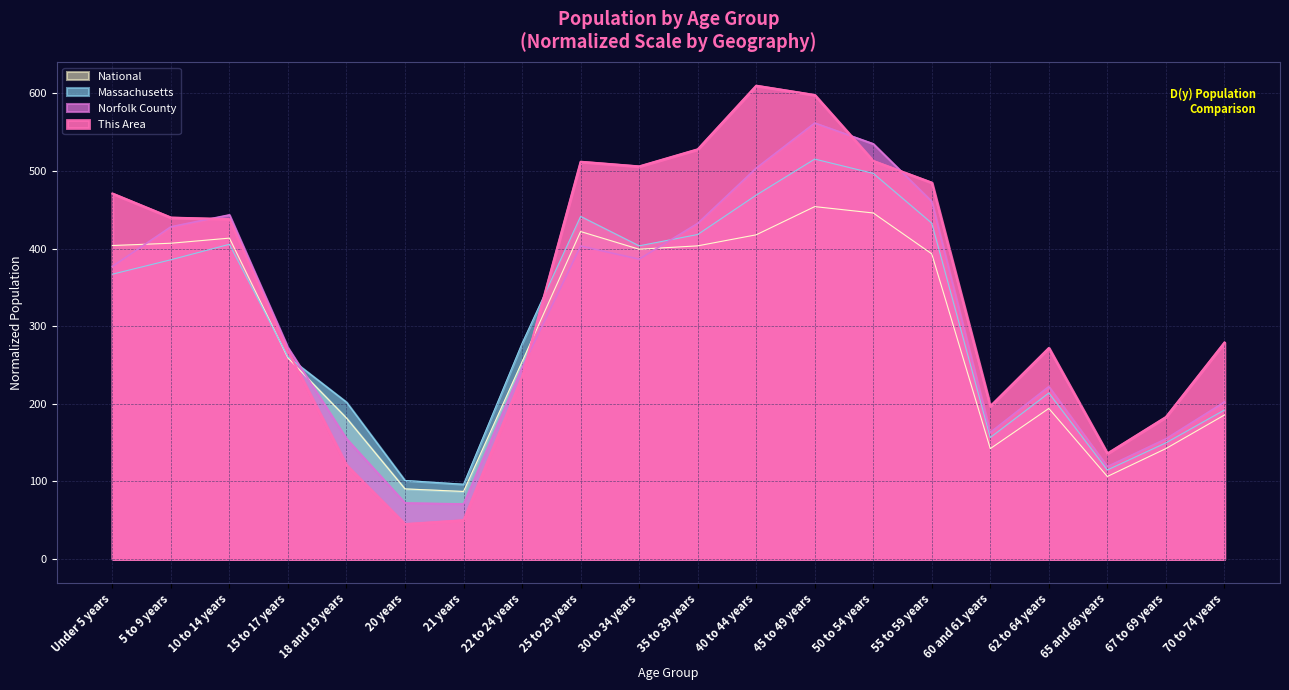

Reading left to right, extract all data points from this chart.

This Area: Under 5 years=471.0	5 to 9 years=440.0	10 to 14 years=438.0	15 to 17 years=268.0	18 and 19 years=121.0	20 years=45.0	21 years=50.0	22 to 24 years=235.0	25 to 29 years=512.0	30 to 34 years=506.0	35 to 39 years=528.0	40 to 44 years=610.0	45 to 49 years=598.0	50 to 54 years=513.0	55 to 59 years=485.0	60 and 61 years=197.0	62 to 64 years=272.0	65 and 66 years=136.0	67 to 69 years=183.0	70 to 74 years=279.0
Norfolk County: Under 5 years=377.1	5 to 9 years=428.2	10 to 14 years=443.5	15 to 17 years=272.5	18 and 19 years=155.1	20 years=72.3	21 years=70.9	22 to 24 years=246.5	25 to 29 years=403.4	30 to 34 years=386.5	35 to 39 years=432.5	40 to 44 years=503.7	45 to 49 years=561.9	50 to 54 years=535.1	55 to 59 years=460.8	60 and 61 years=163.2	62 to 64 years=222.2	65 and 66 years=119.1	67 to 69 years=154.9	70 to 74 years=202.3
Massachusetts: Under 5 years=367.1	5 to 9 years=385.7	10 to 14 years=405.6	15 to 17 years=260.5	18 and 19 years=202.2	20 years=101.2	21 years=96.4	22 to 24 years=278.0	25 to 29 years=441.5	30 to 34 years=403.6	35 to 39 years=418.2	40 to 44 years=469.0	45 to 49 years=515.4	50 to 54 years=497.0	55 to 59 years=432.8	60 and 61 years=156.6	62 to 64 years=214.0	65 and 66 years=114.8	67 to 69 years=149.7	70 to 74 years=192.0
National: Under 5 years=404.0	5 to 9 years=407.0	10 to 14 years=413.5	15 to 17 years=259.1	18 and 19 years=181.7	20 years=90.4	21 years=87.1	22 to 24 years=254.3	25 to 29 years=422.0	30 to 34 years=399.2	35 to 39 years=403.6	40 to 44 years=417.8	45 to 49 years=454.2	50 to 54 years=446.0	55 to 59 years=393.3	60 and 61 years=142.3	62 to 64 years=194.1	65 and 66 years=106.4	67 to 69 years=142.3	70 to 74 years=185.6